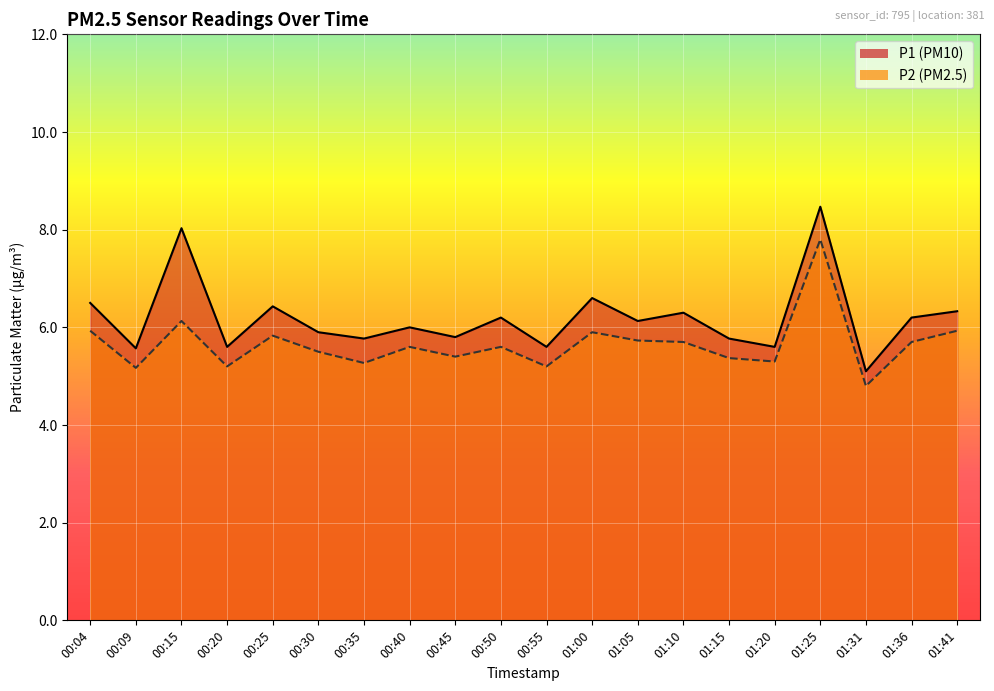

Between 00:50 and 00:04, which is larger?

00:04